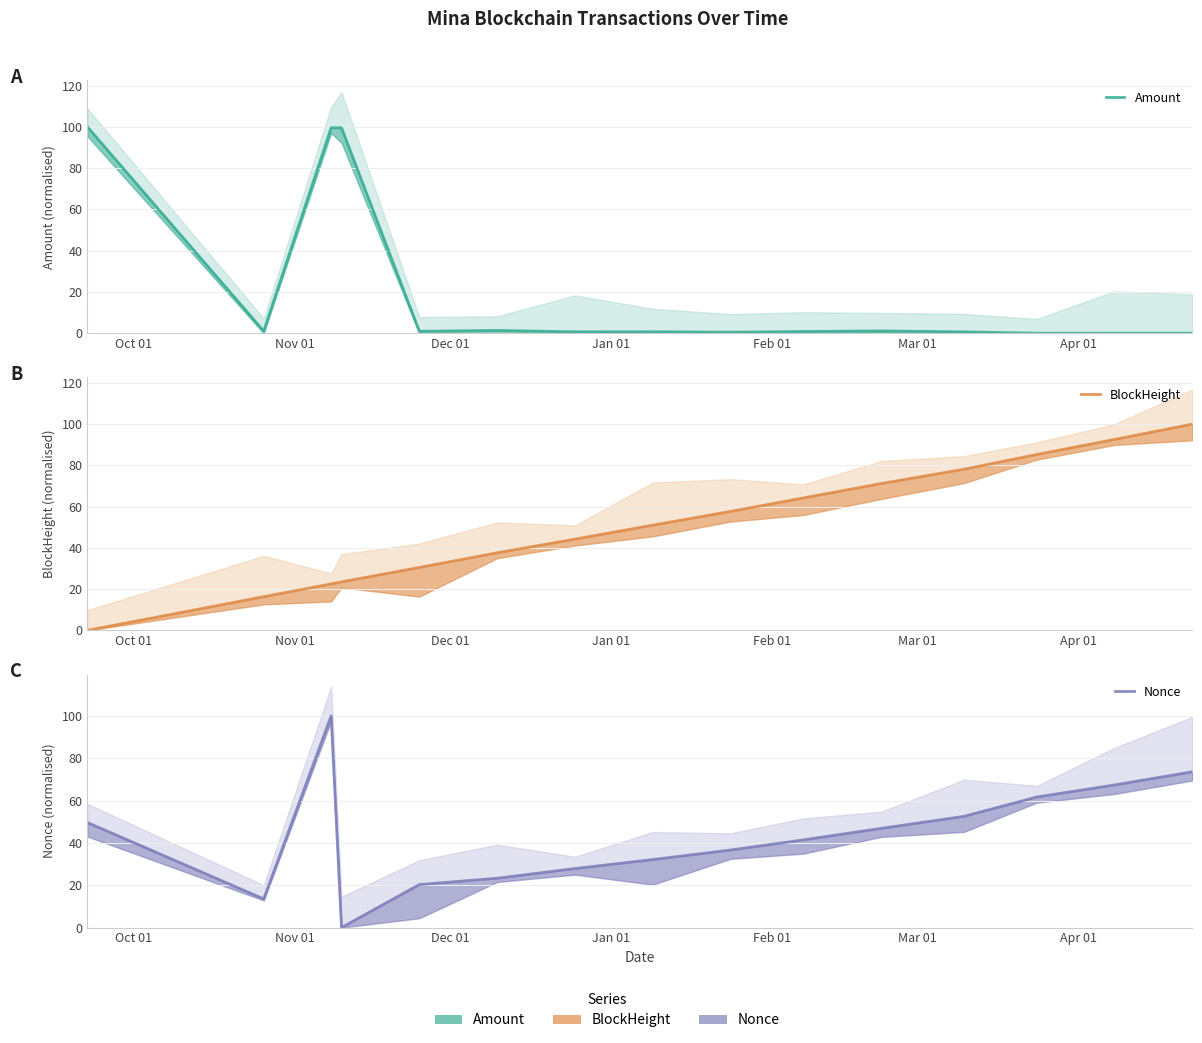

How many interior local peaks does the Nonce series have?

1